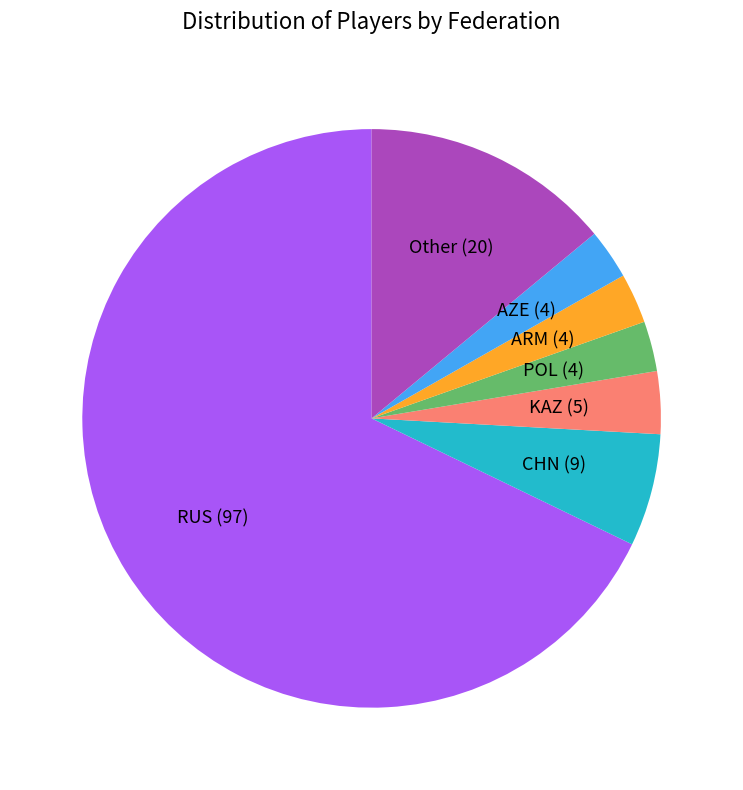

Is there a majority slice in this chart?

Yes